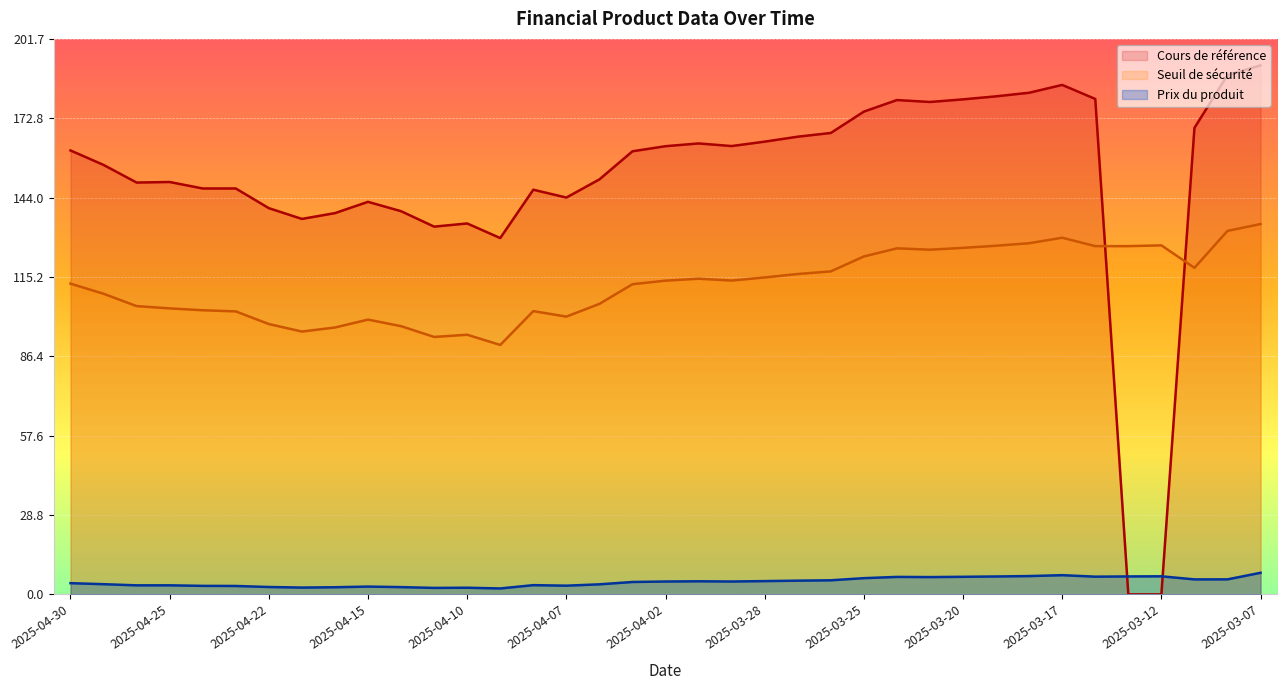

How many distinct data groups are displayed?

3